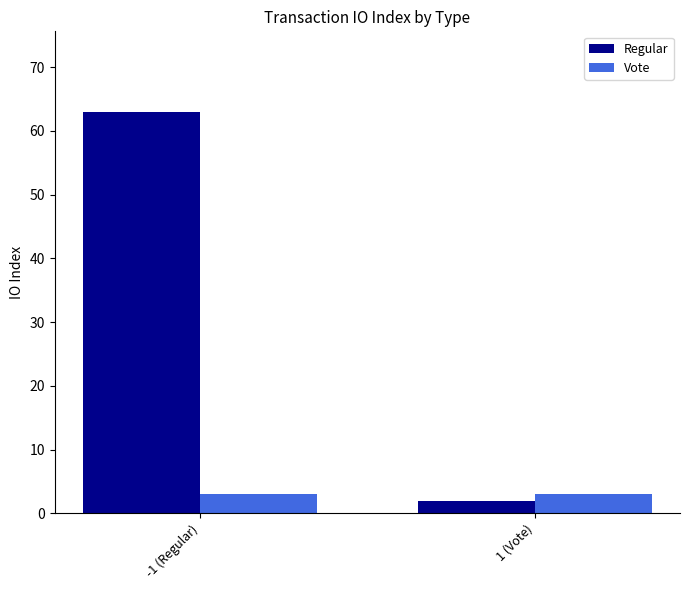

Which series has the largest total across all categories?

Regular